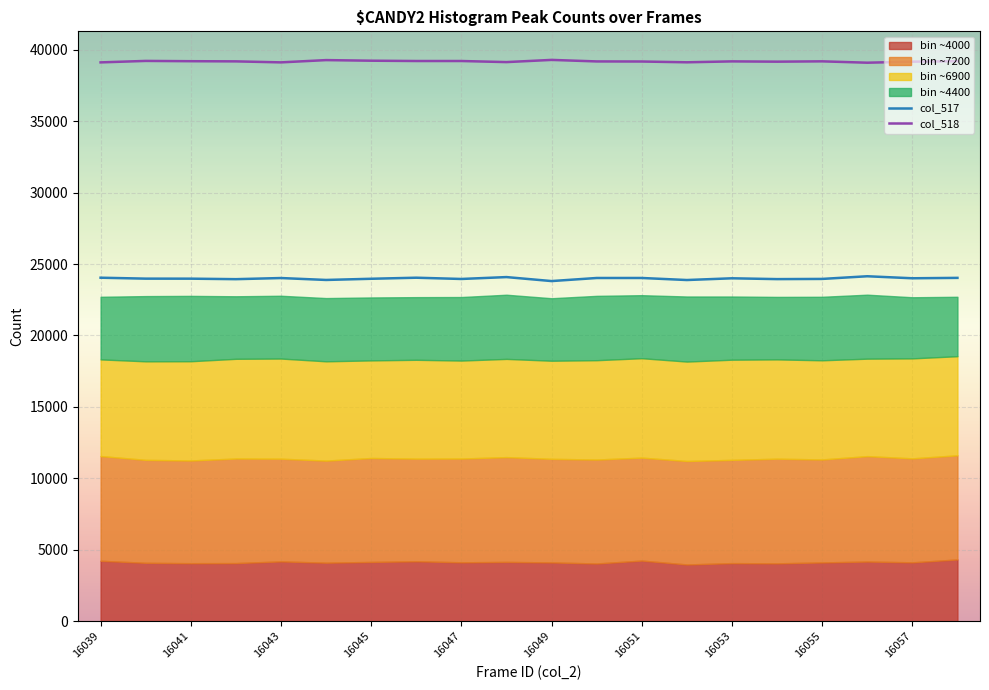

The col_517 series shows 23970 at 16045. True or false?

True